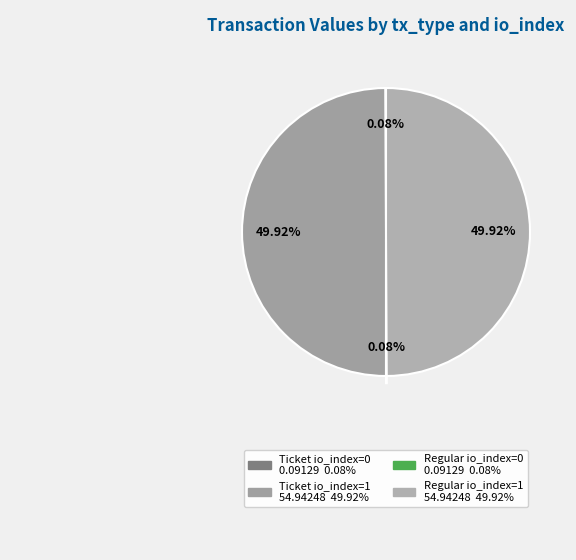

Is it true that Regular io_index=0 is 0% of the pie?

True